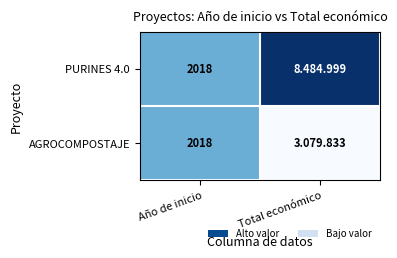

The PURINES 4.0 series shows 2018 at Año de inicio. True or false?

True